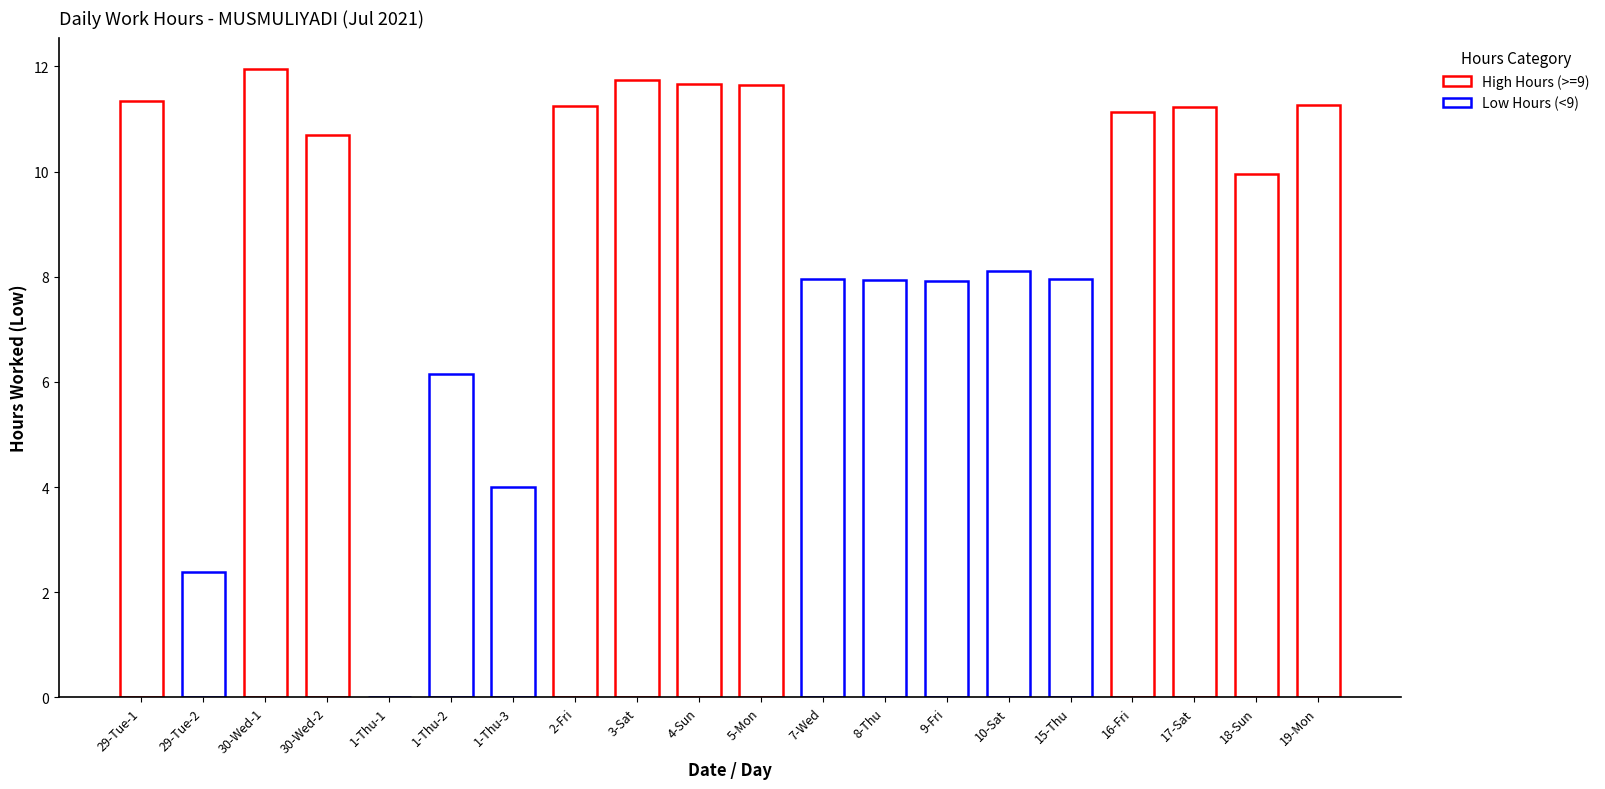

What is the sum of all values?

176.3